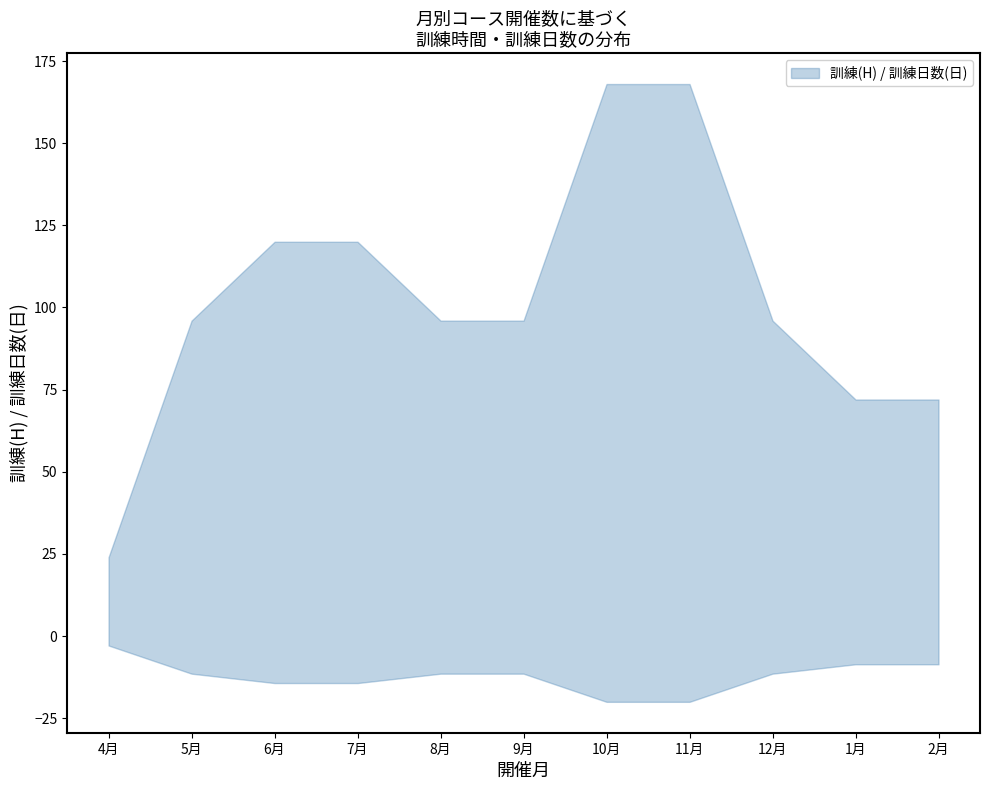

The value of 訓練日数(日)下限 at 6月 is 3. True or false?

False